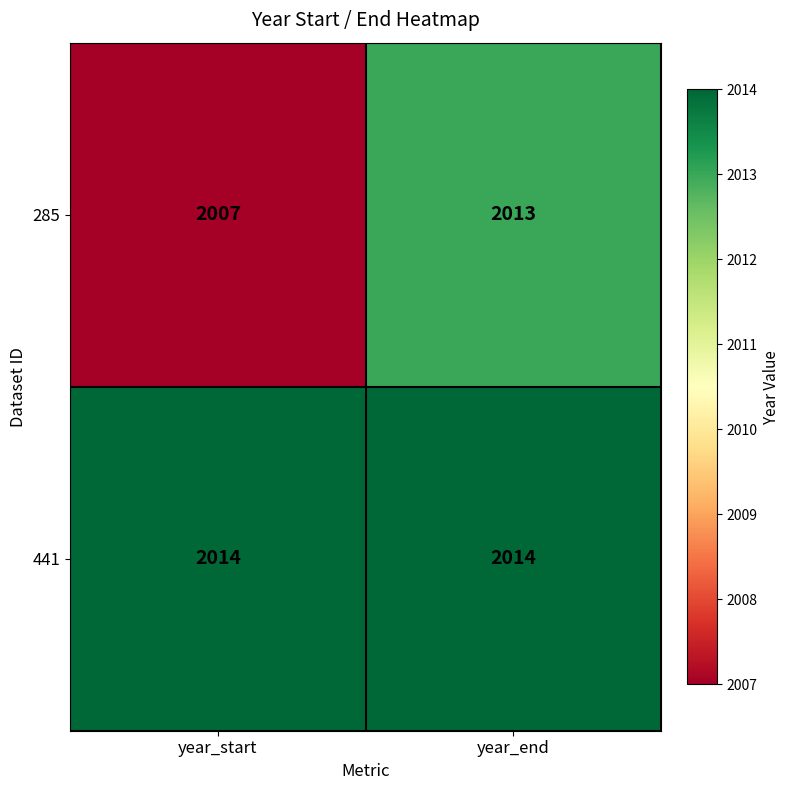

Which series has the largest total across all categories?

441